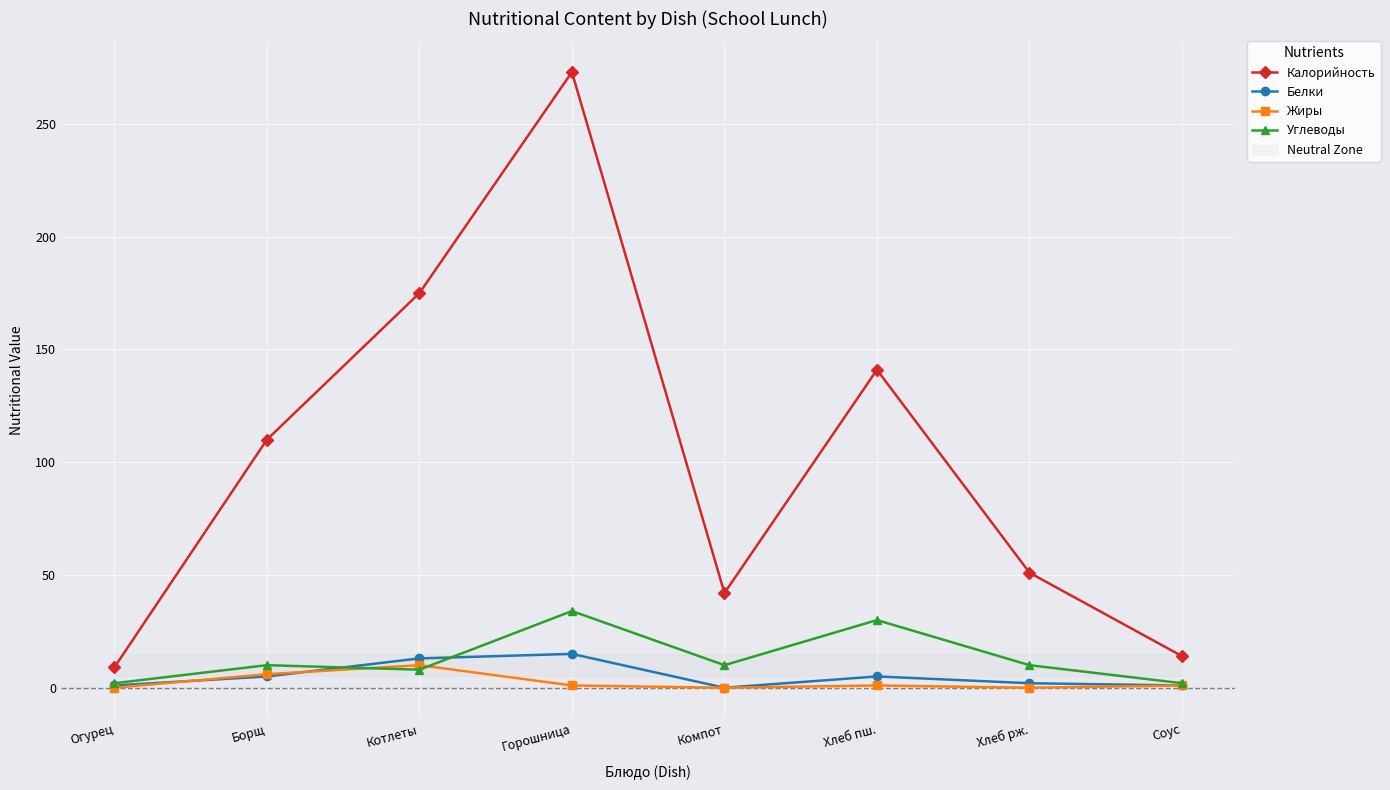

At which category is the sum across all series the highest?

Горошница